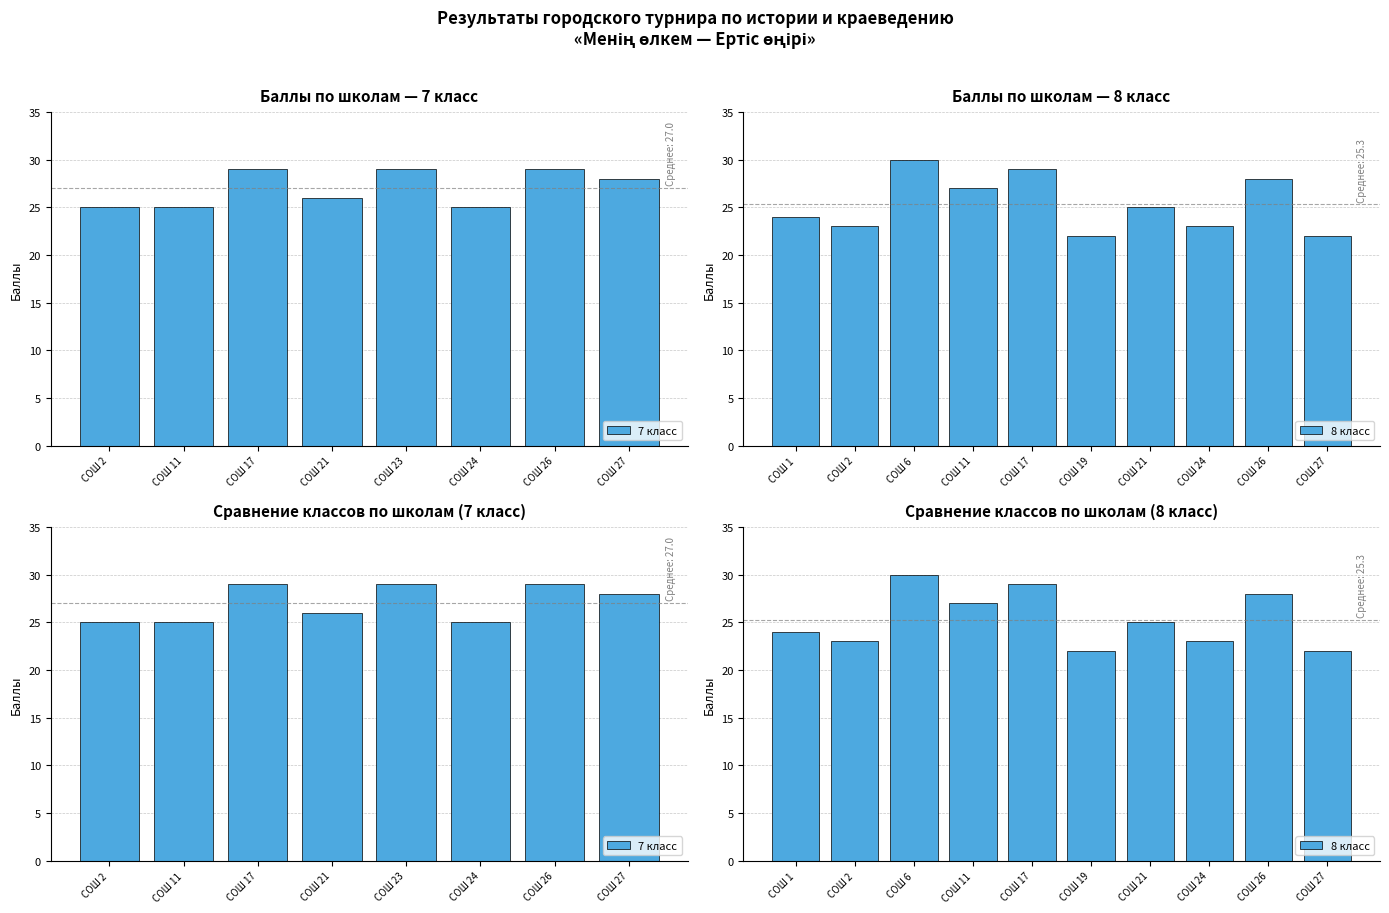

At 3, list the series in order from largest to smallest.

Grade 8, Grade 7